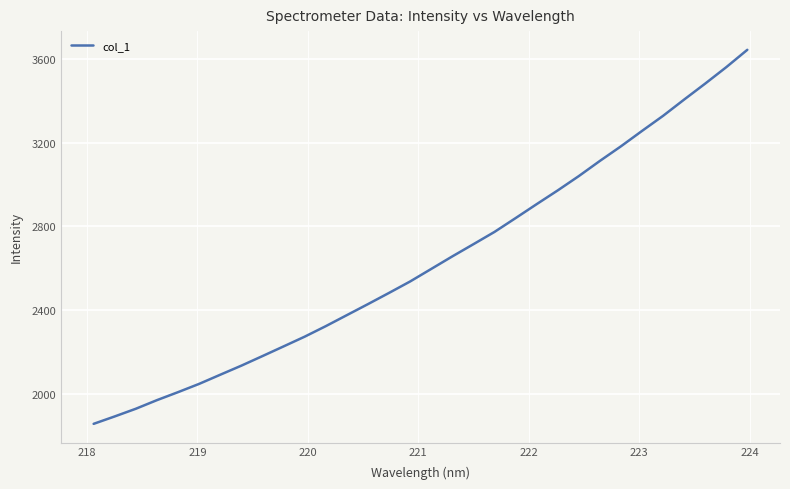

What is the greatest value displayed?

3643.0